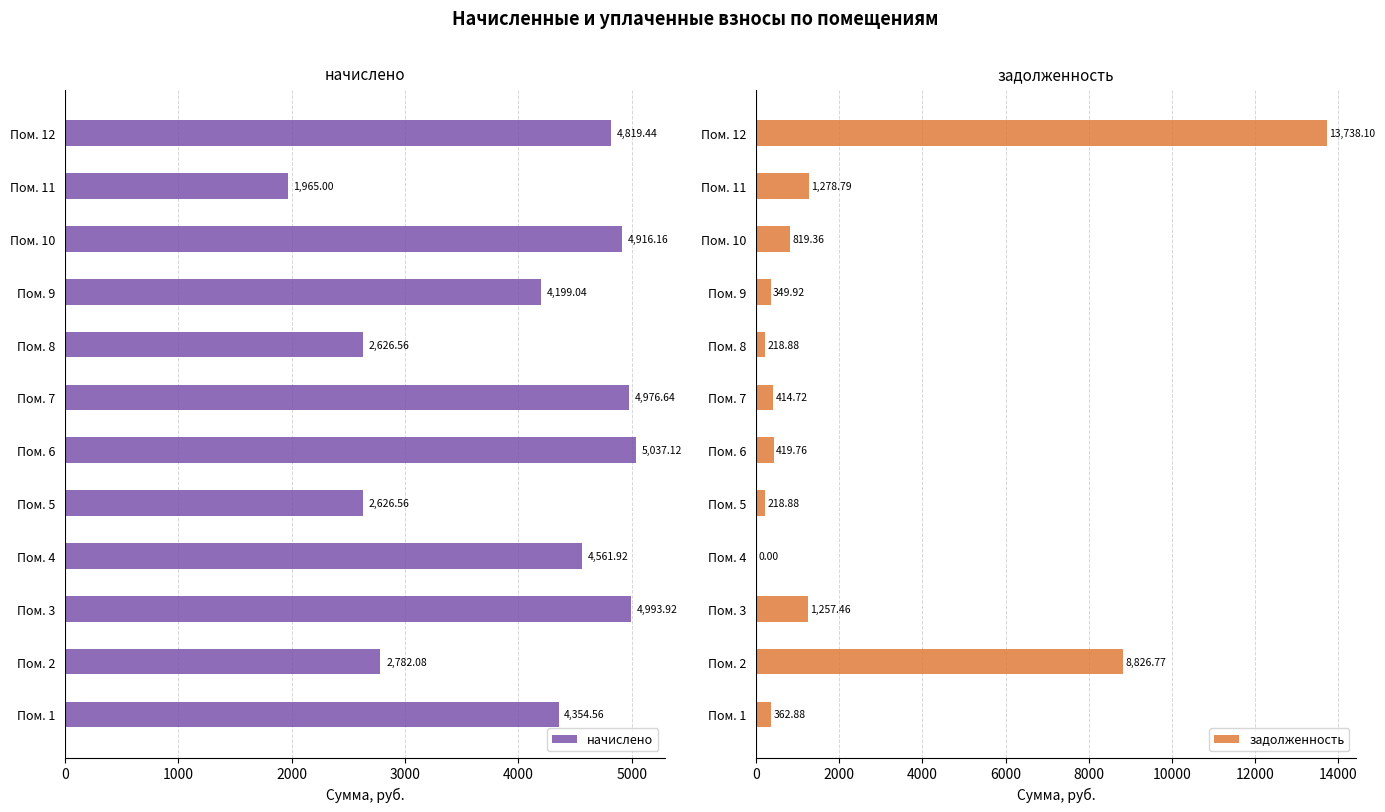

What is the difference between the maximum and minimum values in the начислено series?

3072.1